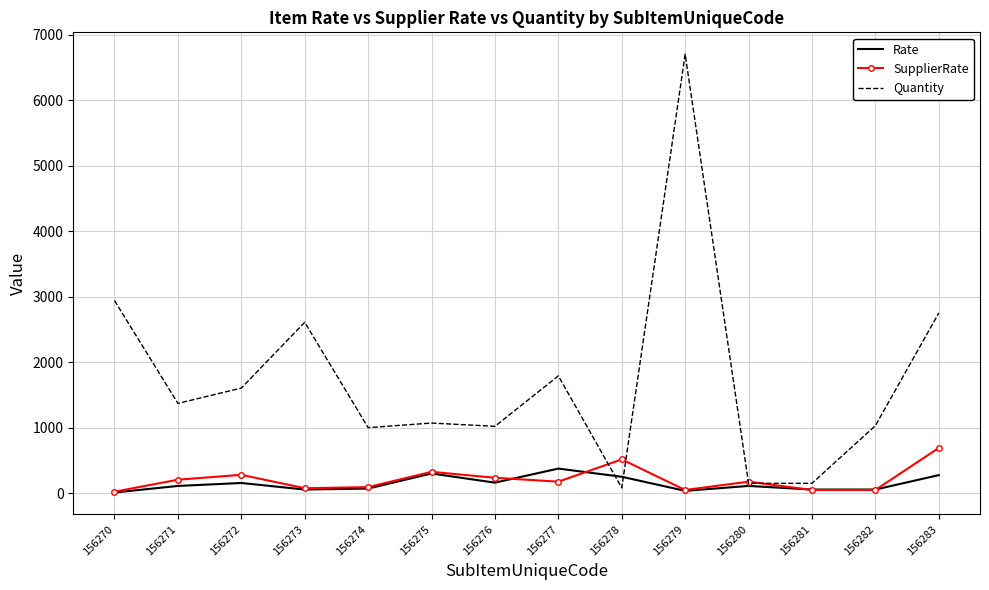

Read the SupplierRate value at 156277.

175